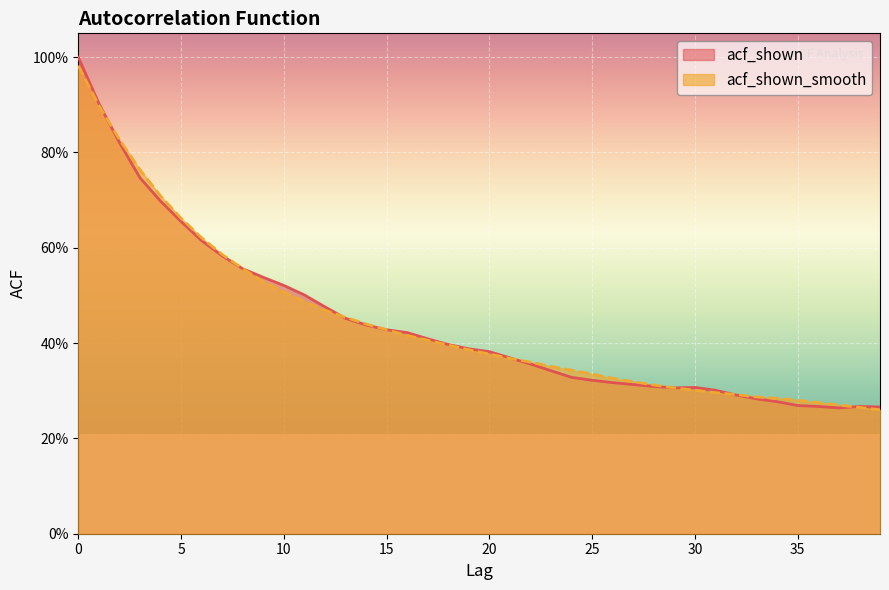

At 7, list the series in order from largest to smallest.

acf_shown_smooth, acf_shown